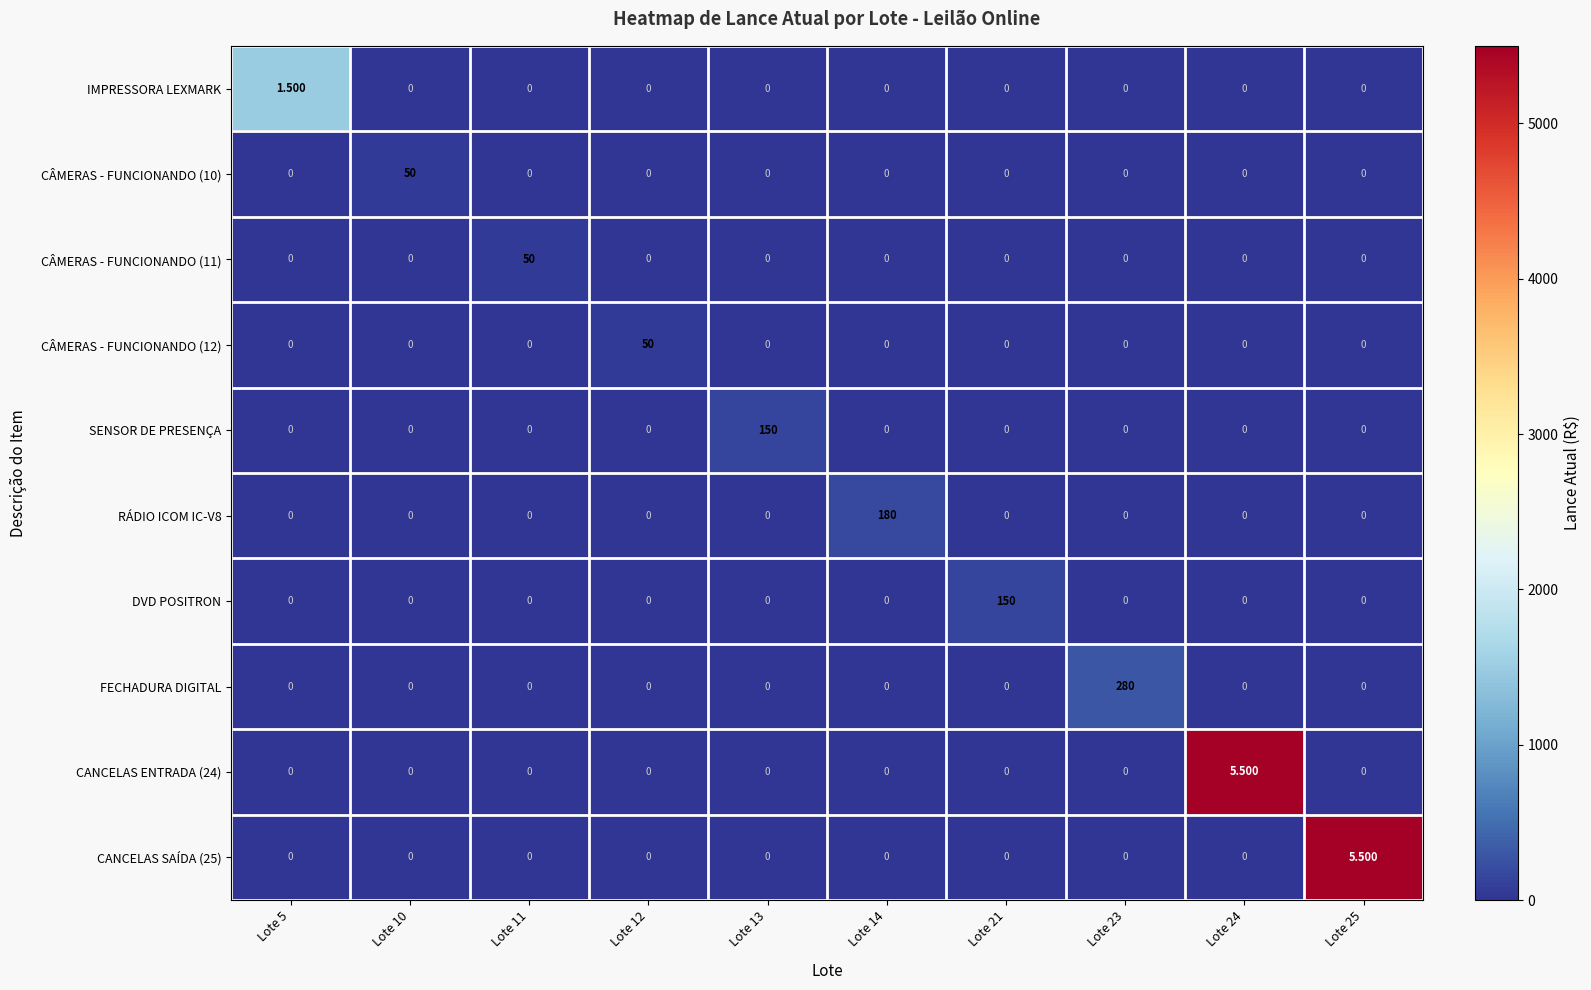

Which series has the largest range (max minus min)?

FECHADURA DIGITAL